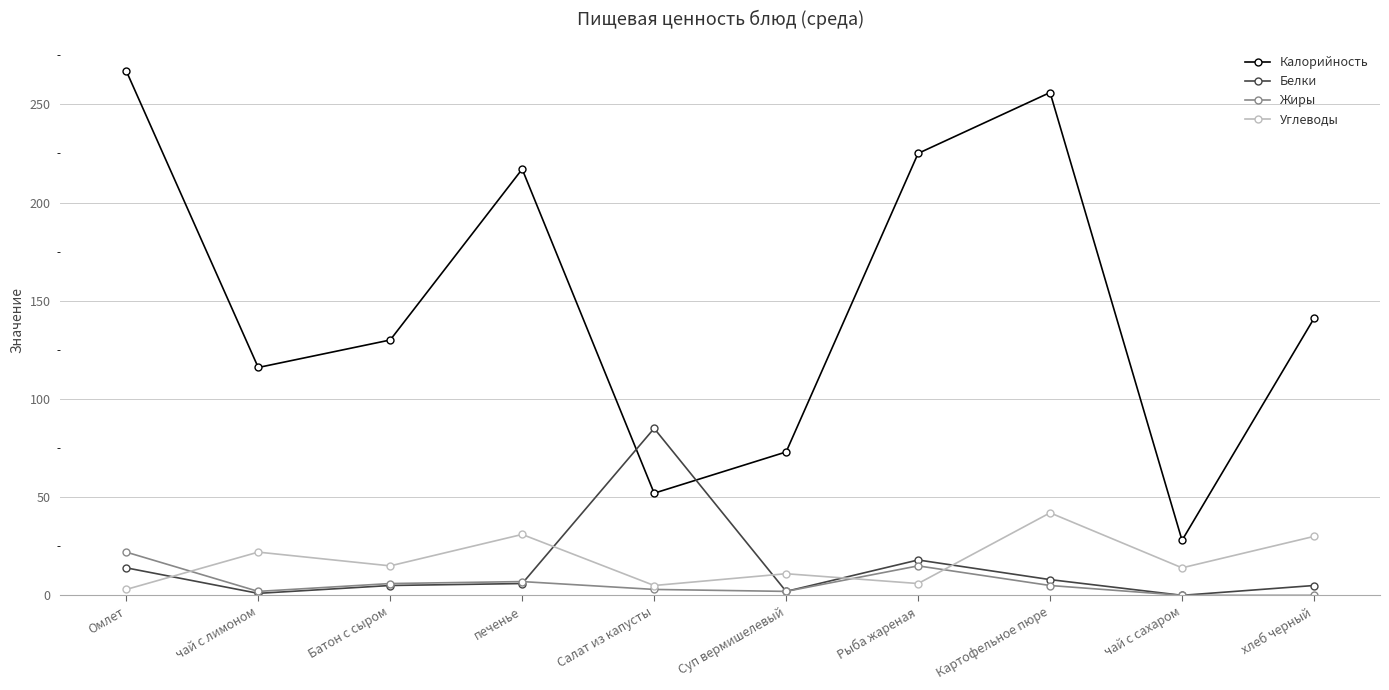

Does the chart display data point markers on the line(s)?

Yes